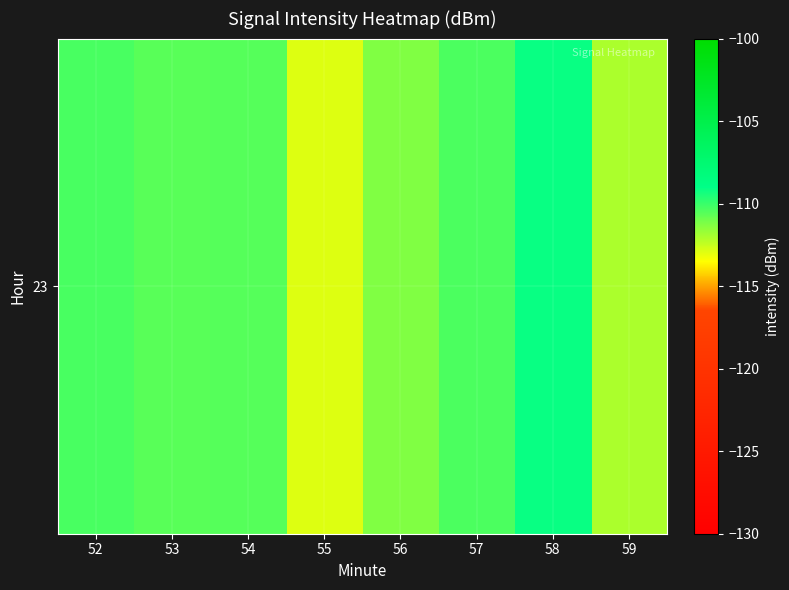

How many series are shown in this chart?

1